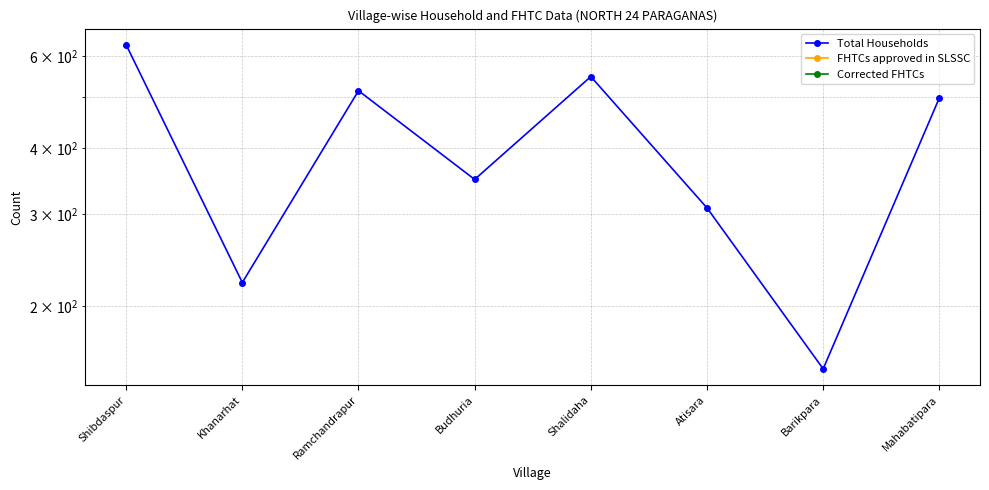

At which category is the sum across all series the highest?

Shibdaspur